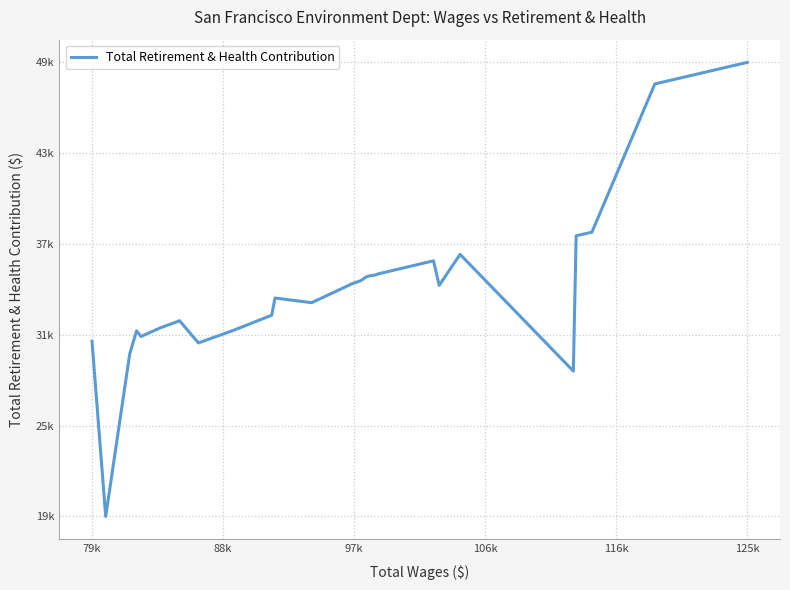

How many distinct data groups are displayed?

1